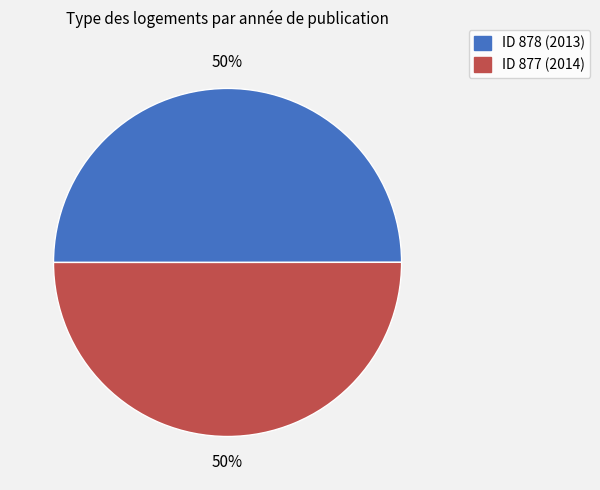

To the nearest percent, what is the average slice percentage?

50%